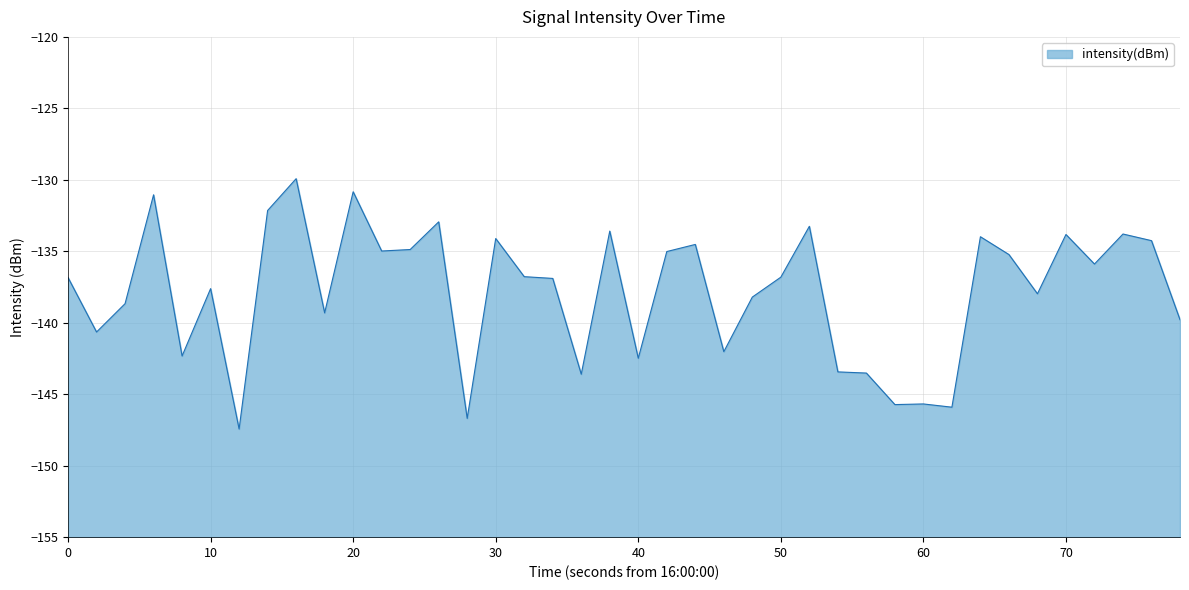

What is the smallest value displayed?

-147.4